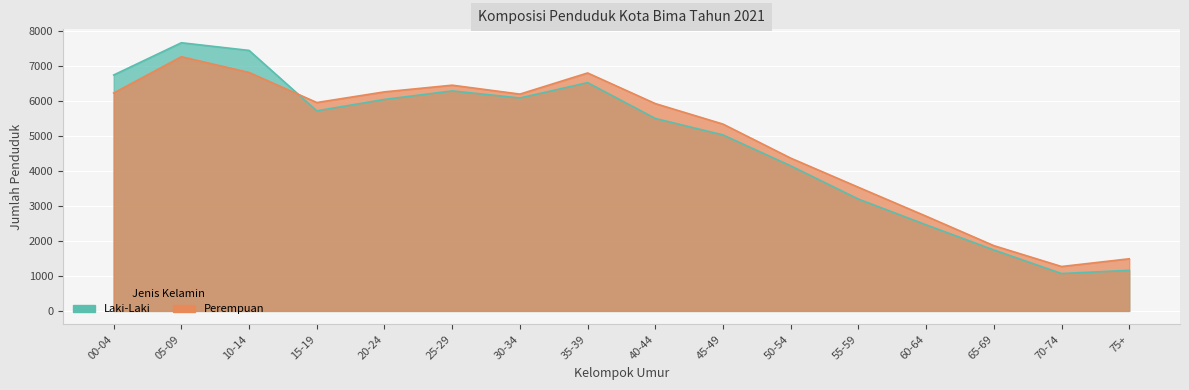

What is the sum of all Laki-Laki values?

76934